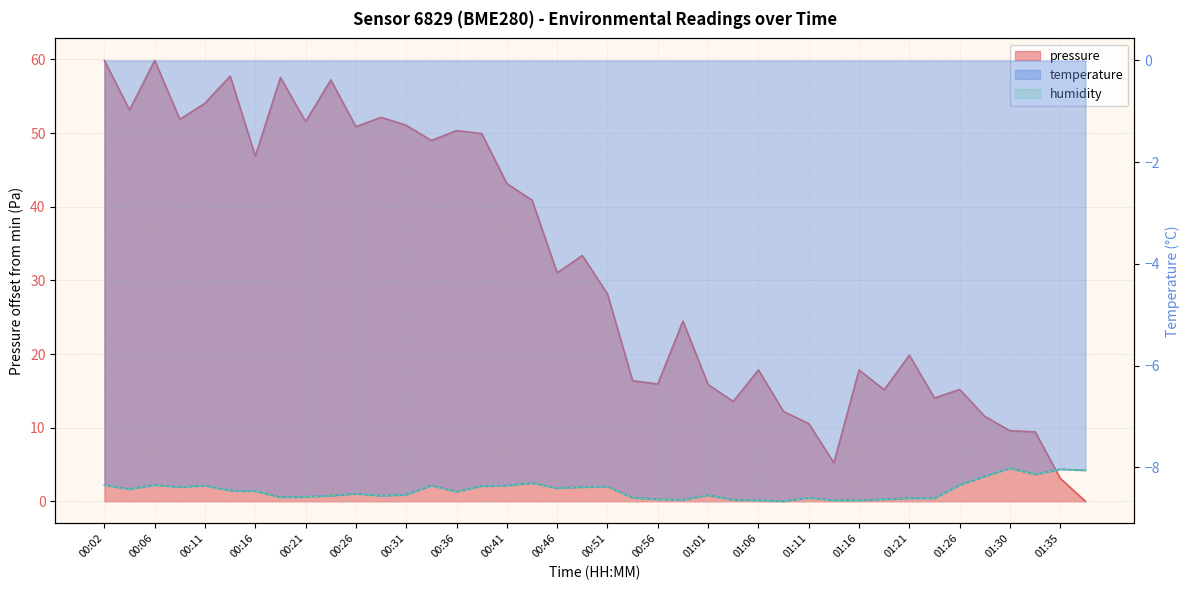

Where is the first local minimum for pressure?

00:04